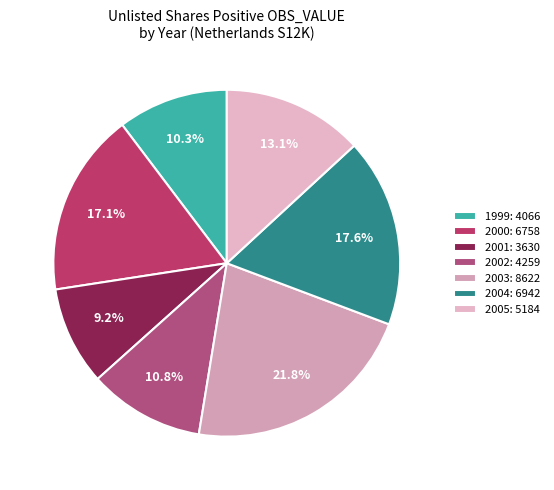

How many slices are in this pie chart?

7